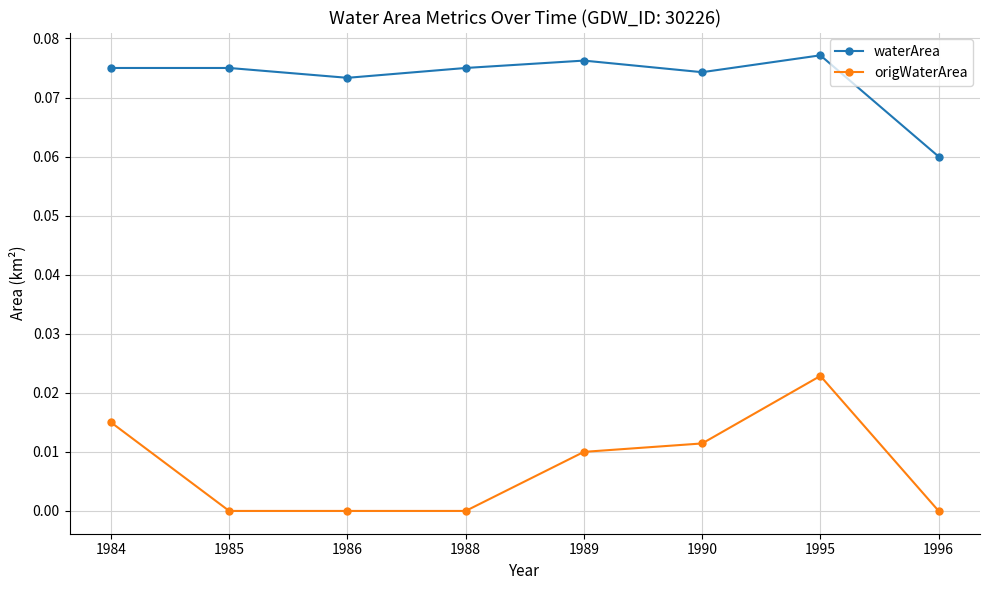

Is this an area chart (filled region under the line)?

No